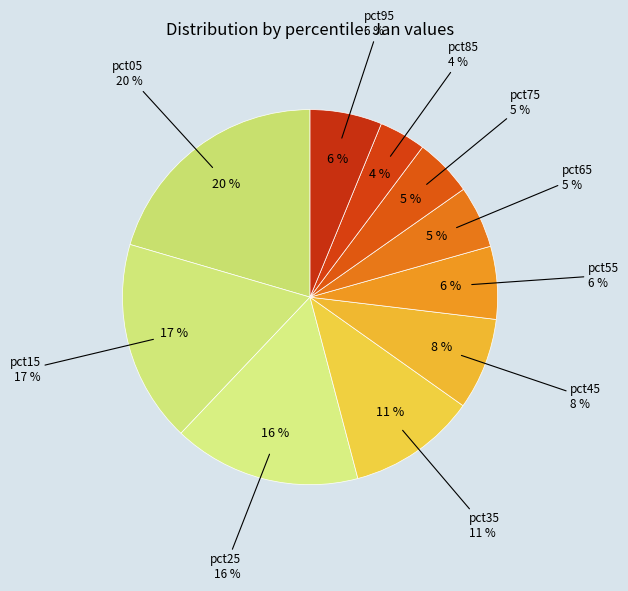

To the nearest percent, what percentage of the pie is pct45?

8%